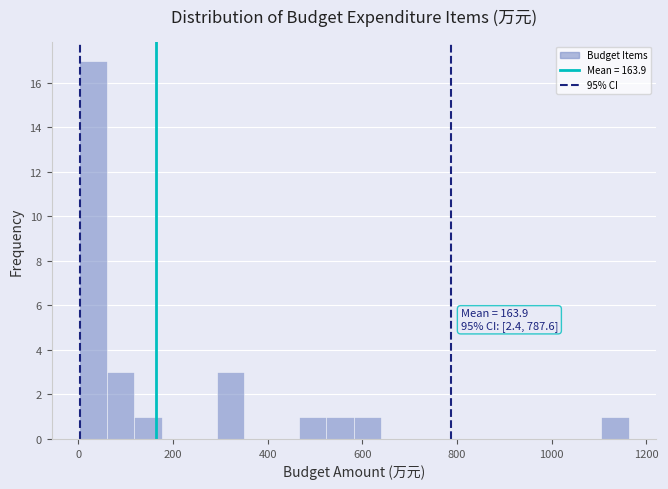

Around what value on the x-axis is the tallest bar? Give the approximate position of its centre, as read against the axis.

40